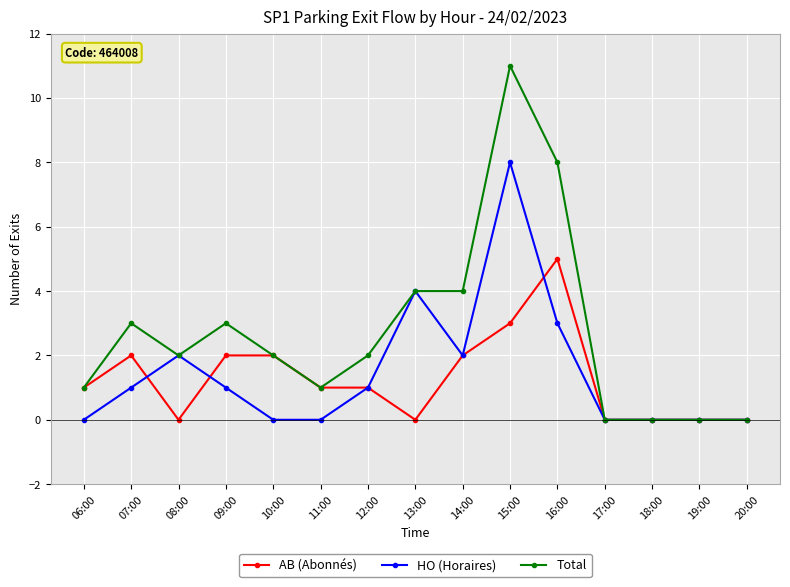

What is the label of the 12th point from the right?

09:00